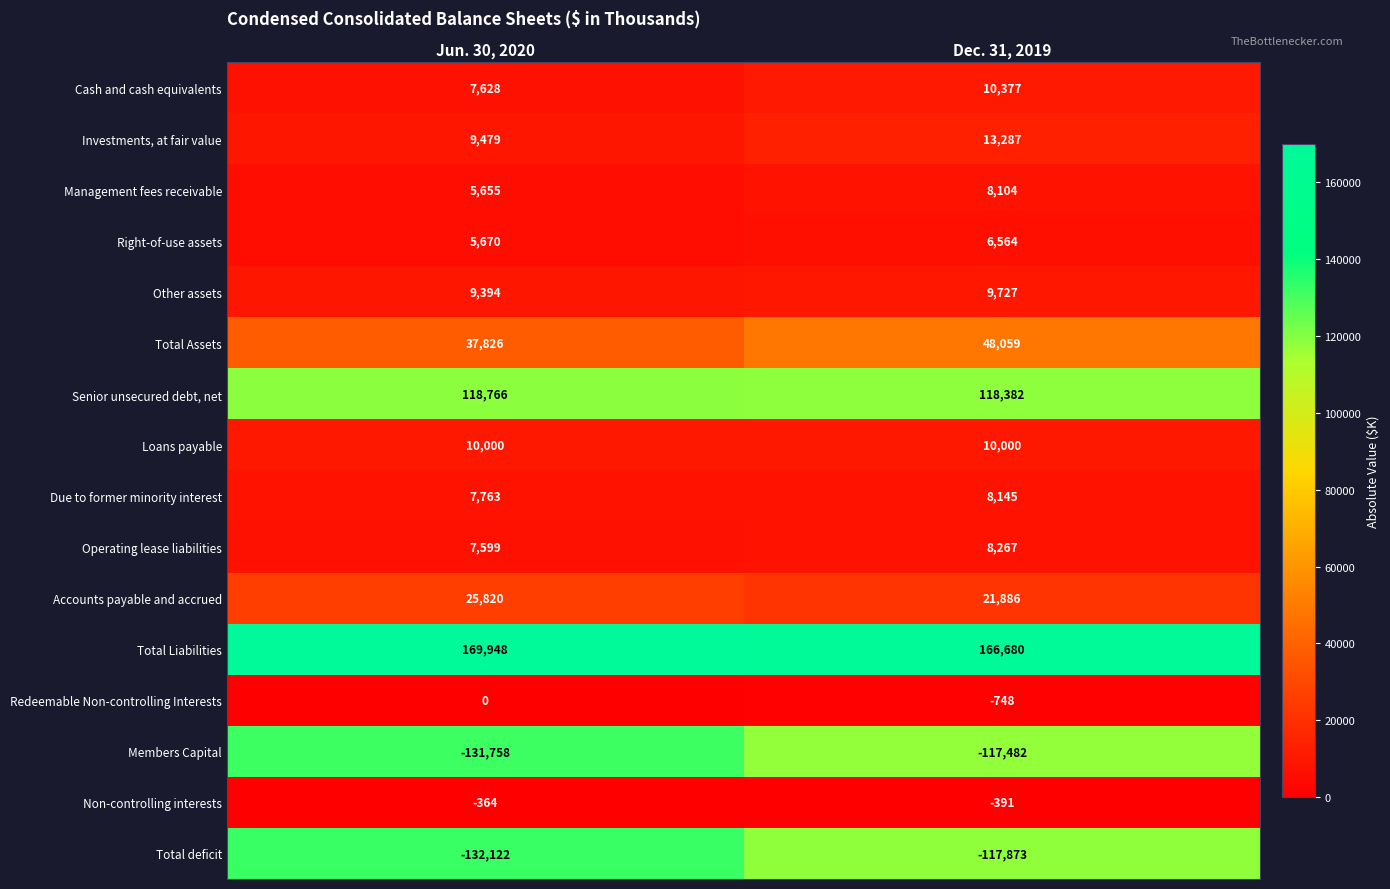

What is the difference between the maximum and minimum values in the Operating lease liabilities series?

668